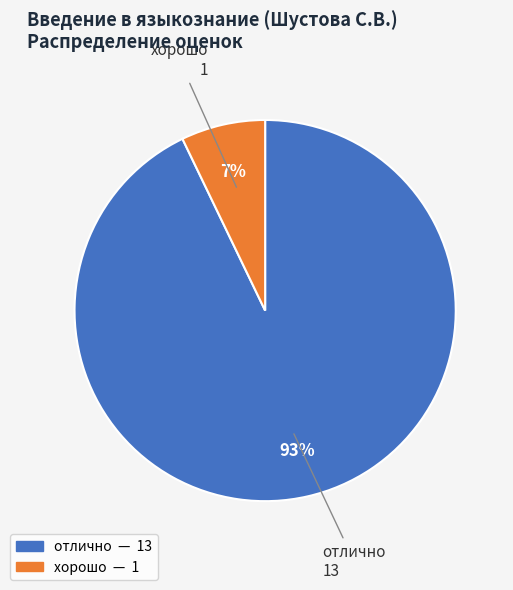

To the nearest percent, what is the difference between the отлично and хорошо slice percentages?

86%